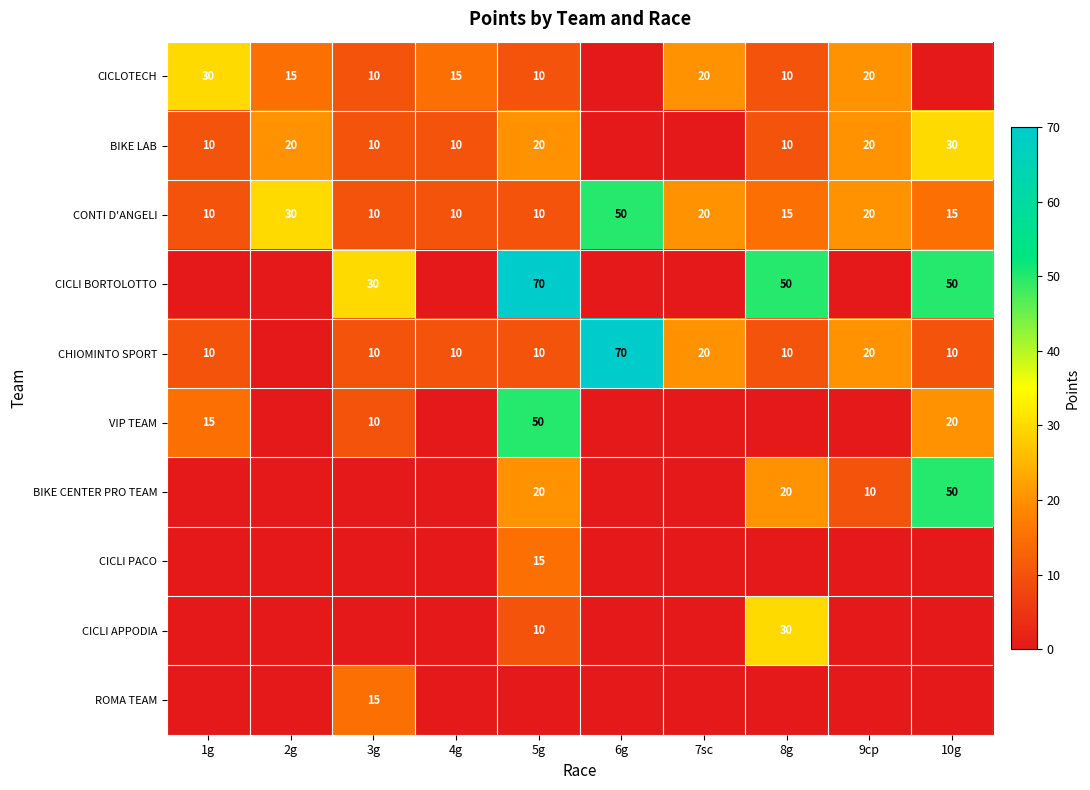

The CONTI D'ANGELI series shows 24 at 8g. True or false?

False